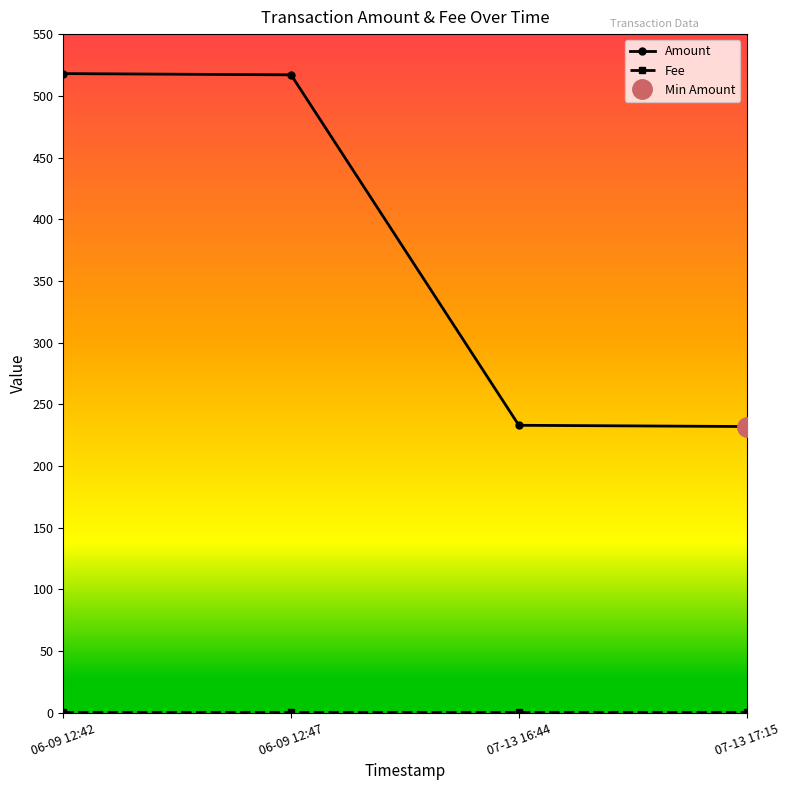

Reading right to left, transcribe all the data shown in this chart.

Amount: 07-13 17:15=232	07-13 16:44=233	06-09 12:47=517	06-09 12:42=518
Fee: 07-13 17:15=1	07-13 16:44=1	06-09 12:47=1	06-09 12:42=1